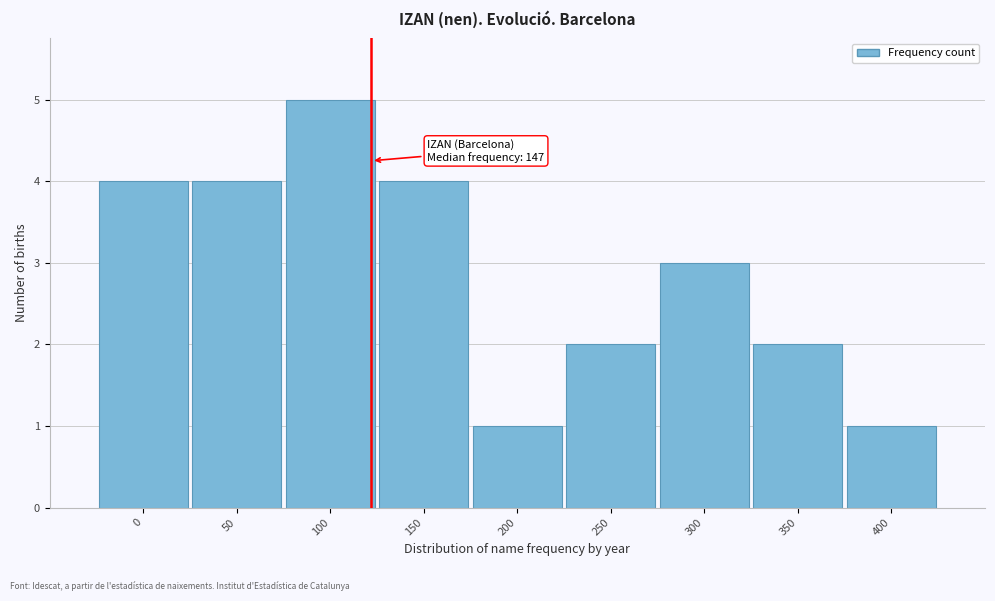

Reading left to right, extract all data points from this chart.

4	4	5	4	1	2	3	2	1